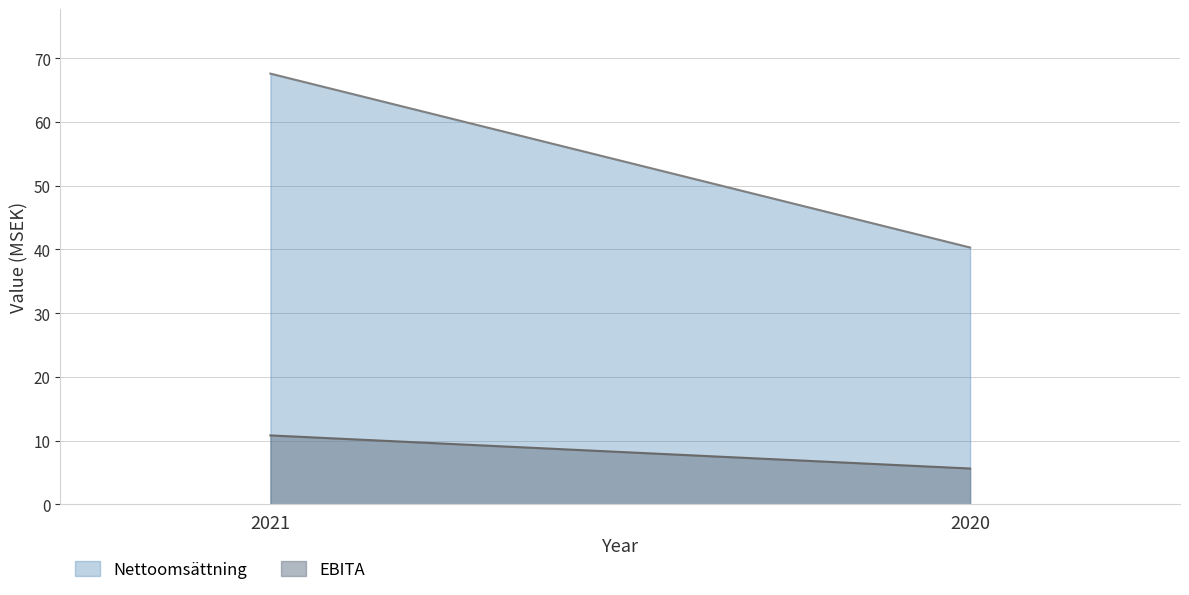

What is the total value across all series at 2021?

78.4